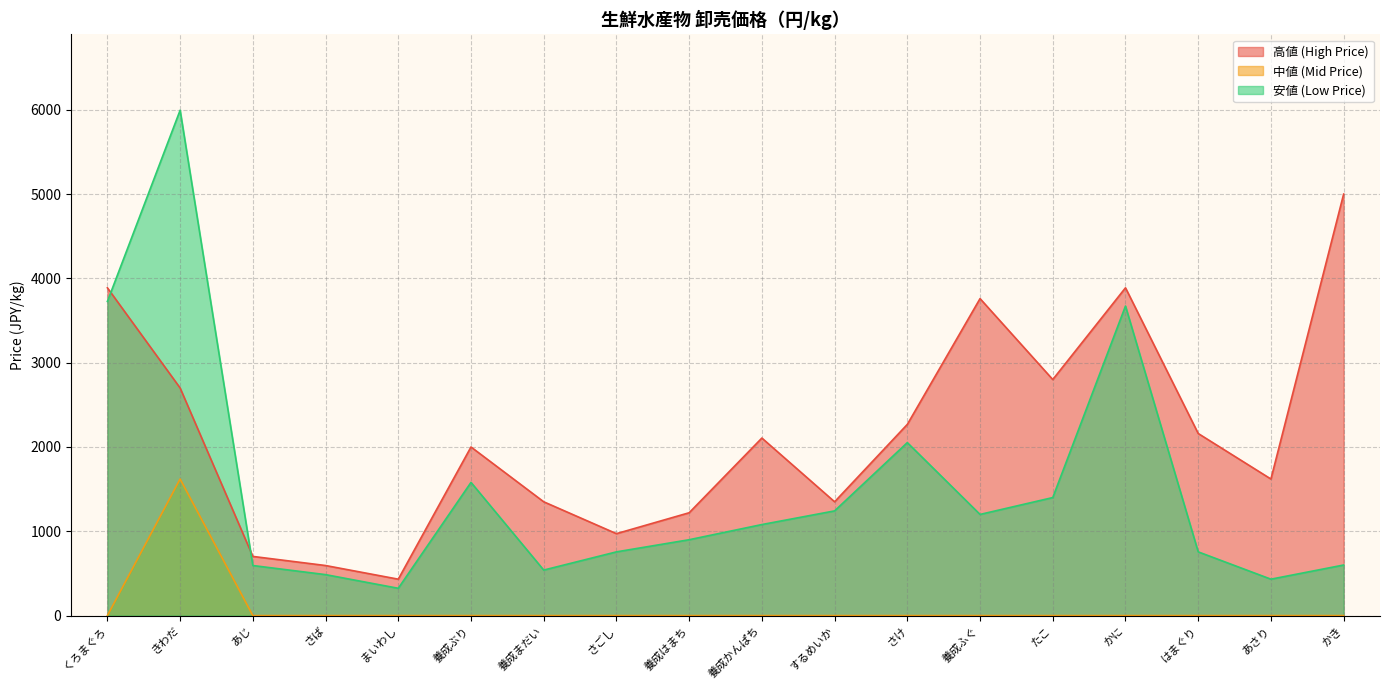

Between きわだ and かに, which series saw the biggest shift?

安値 (Low Price)